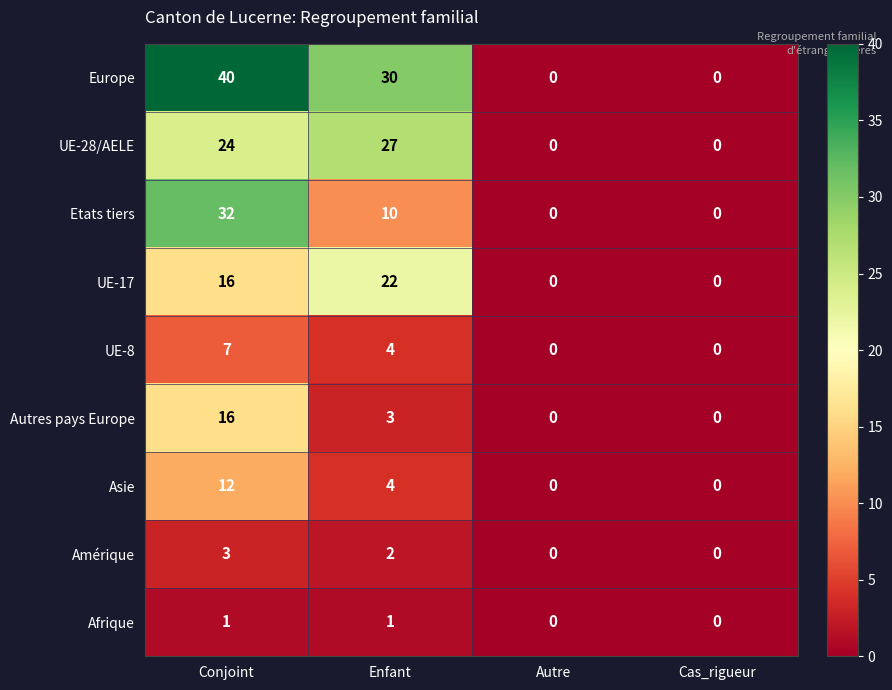

Is it true that Europe equals 13 at Cas_rigueur?

False